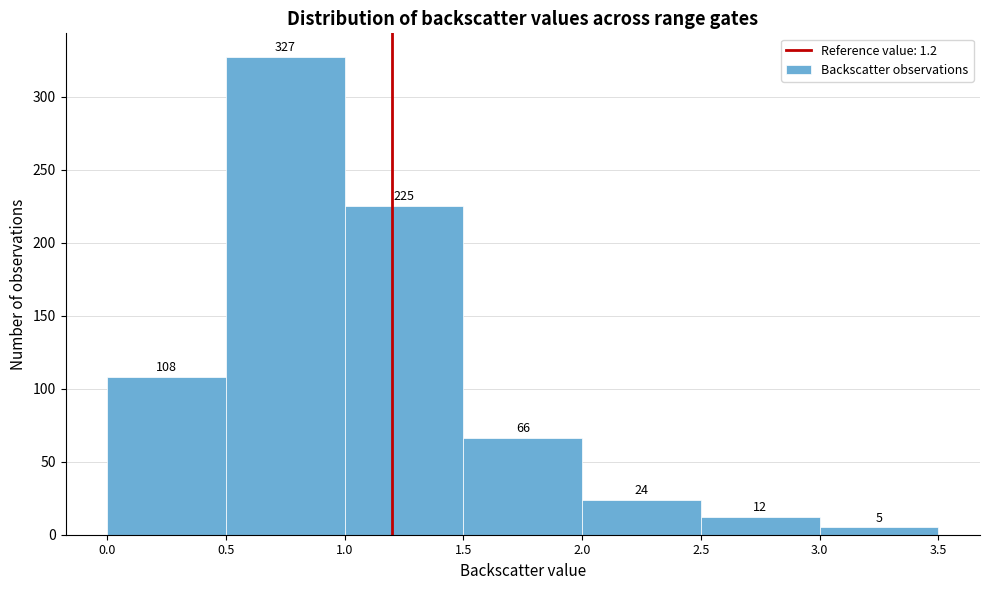

Which range on the x-axis has the tallest bar?

0.5 to 1.0